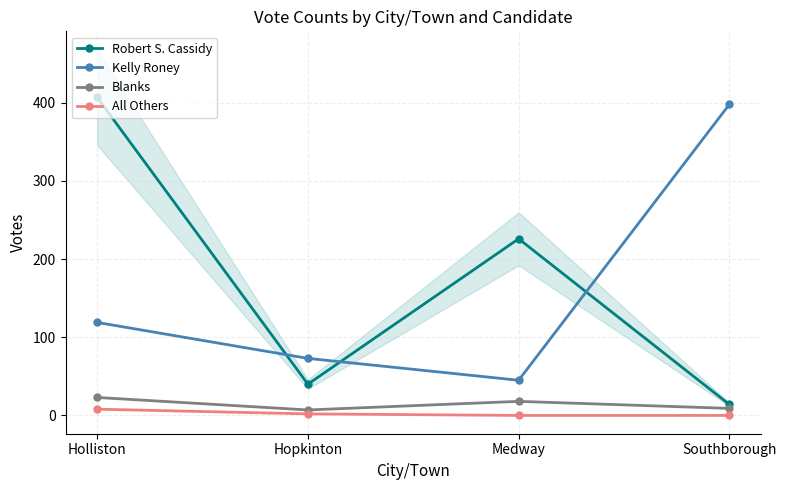

How many values in the Robert S. Cassidy series are below 226?

2